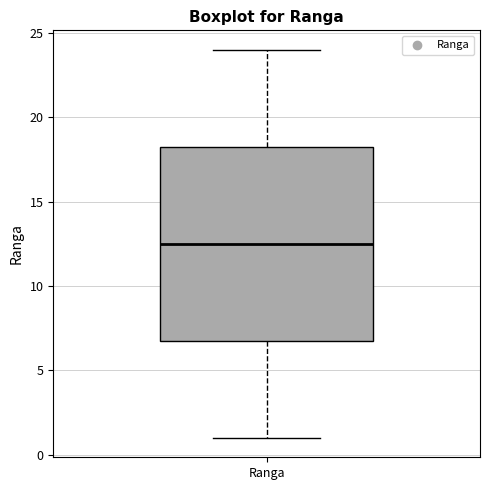

Transcribe this box plot: give where the median line is, the range the box spans, and where the two whiskers end, as read against the y-axis. The values are not printed on the chart, so give them approximately, as read against the axis.

median 12.5, box 7.0 to 18.5, whiskers 1.0 to 24.0